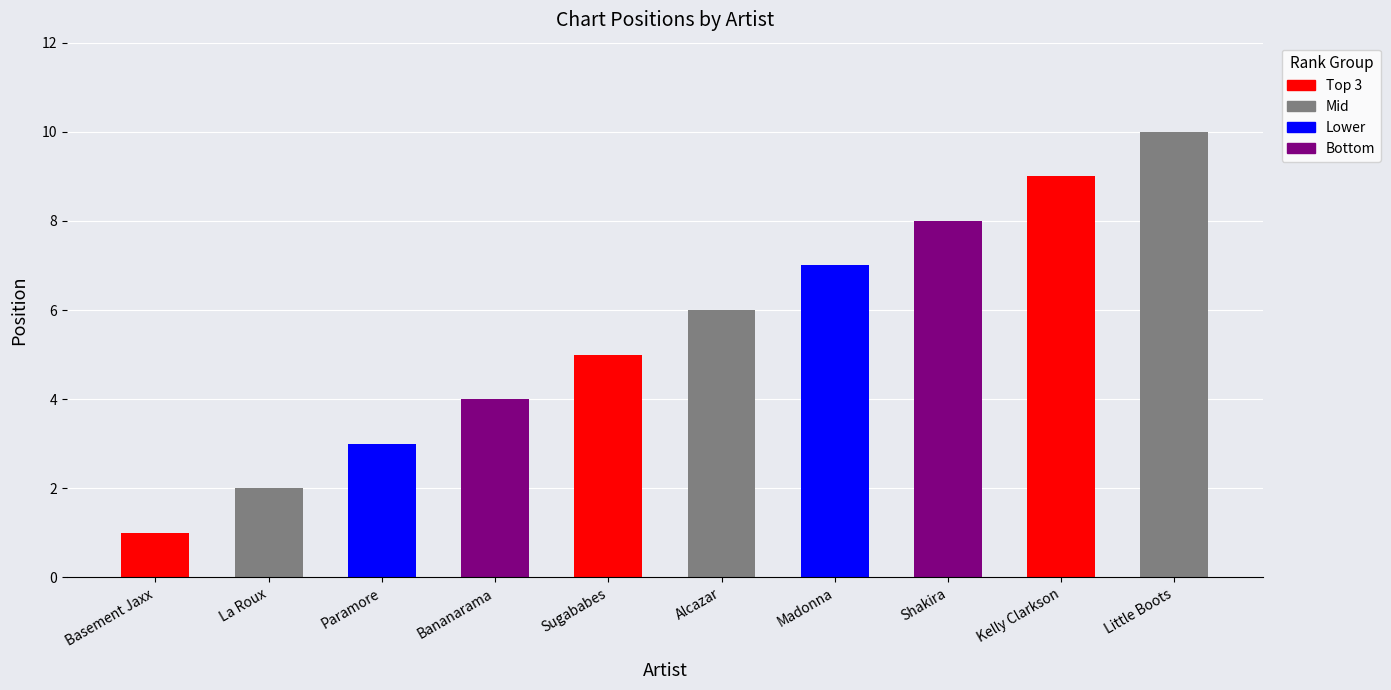

How many data points are above 6?

4